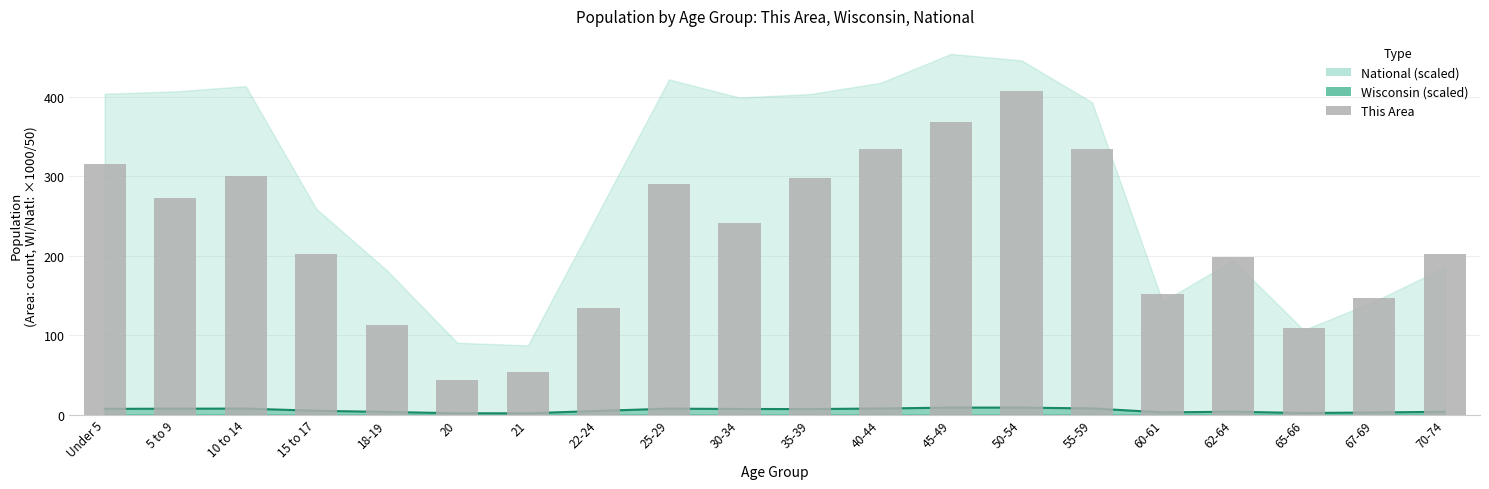

What is the sum of all values?

4517